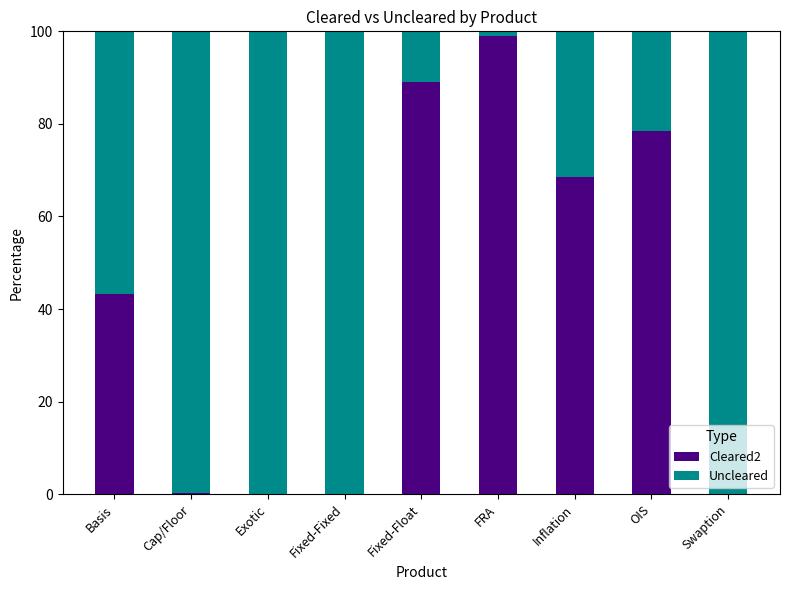

The Cleared2 series shows 21.8 at OIS. True or false?

False